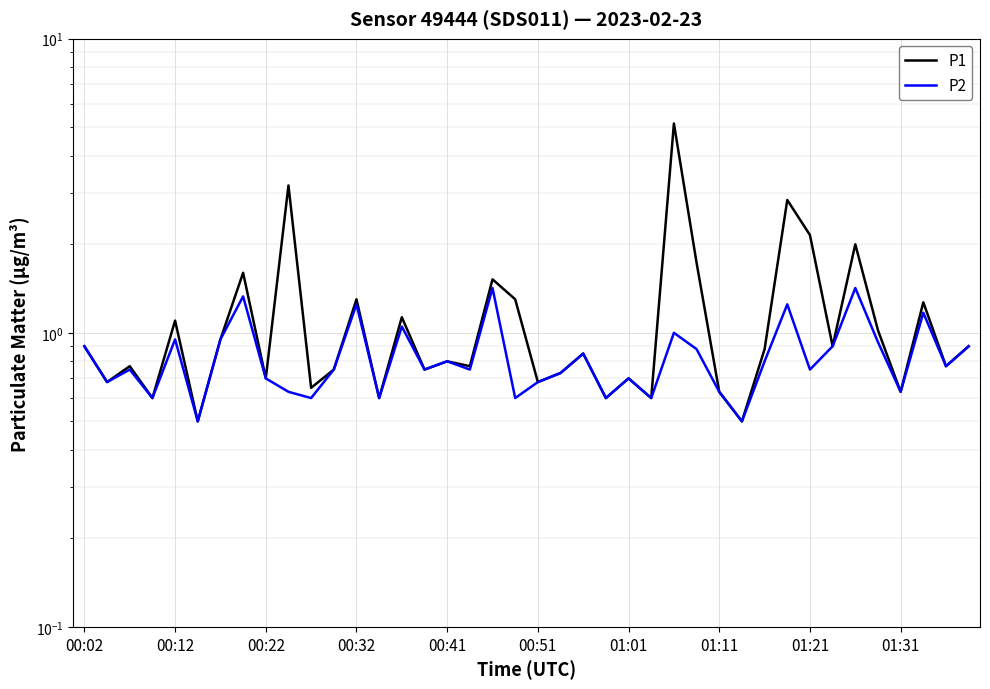

True or false: P1 and P2 intersect in this chart.

False